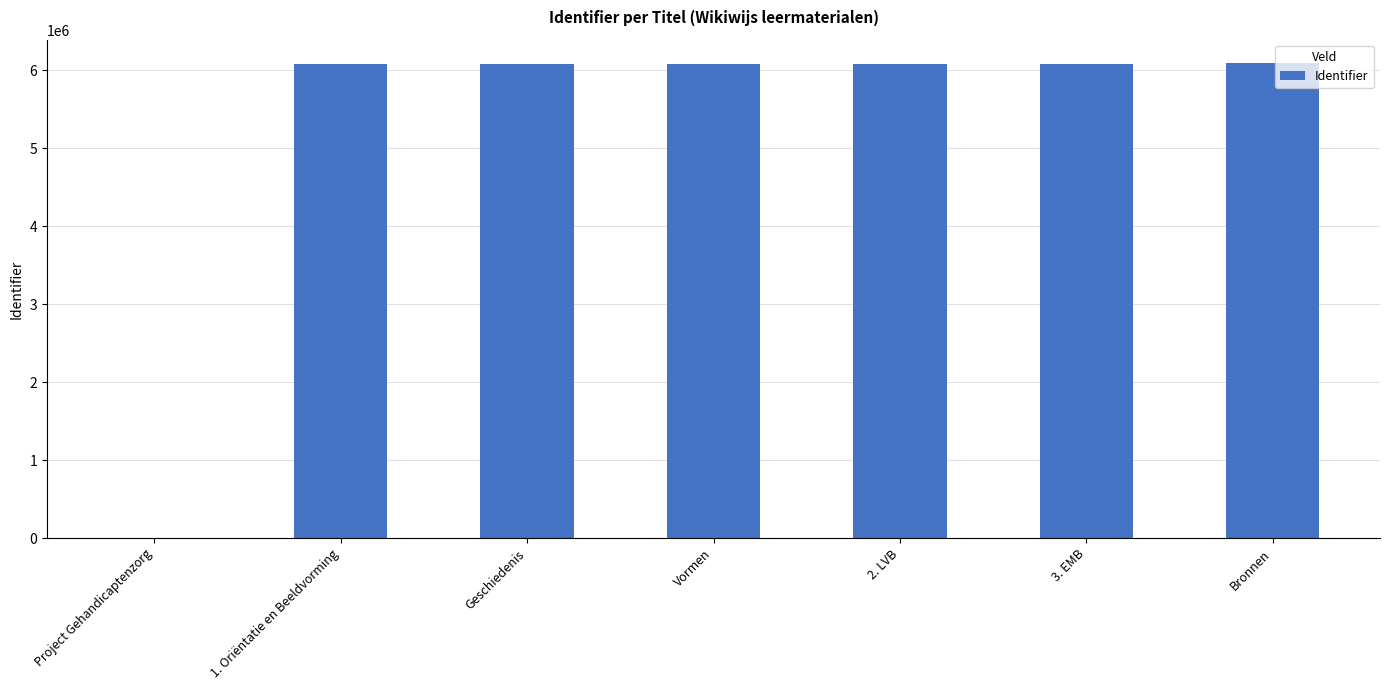

True or false: the data shows 9427465 at Geschiedenis.

False